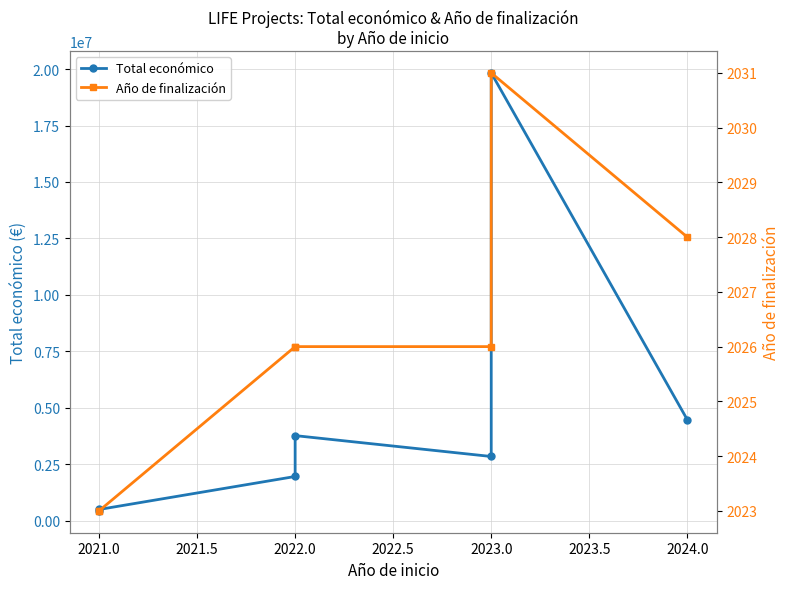

At which category does Total económico reach its first local peak?

2022.0